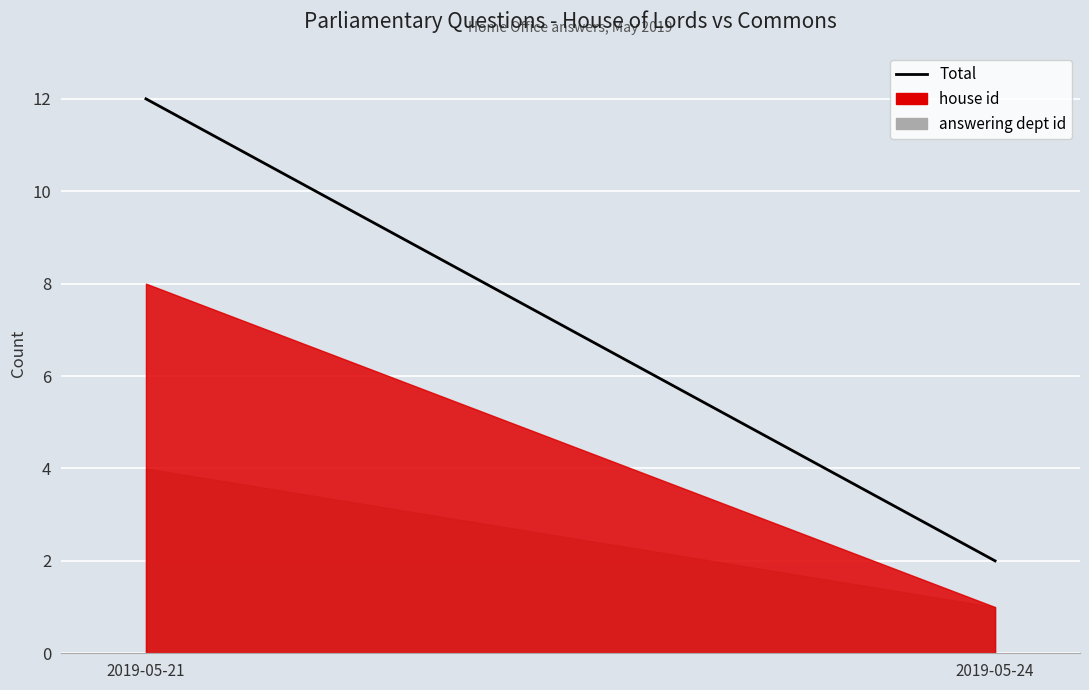

What is the value of the 1st point from the left?

12